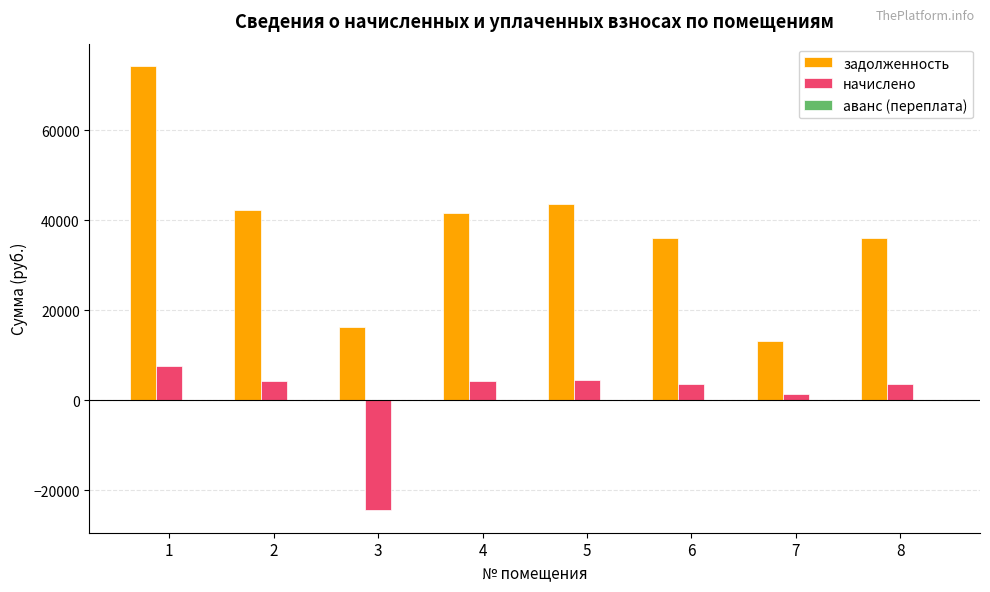

What value does the задолженность series have at 2?

42265.7